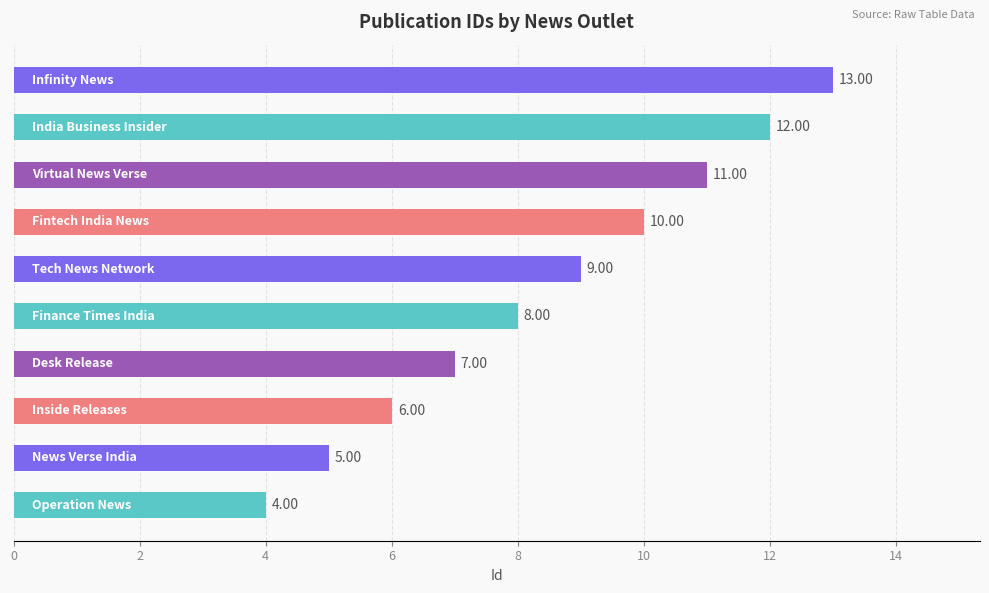

What is the difference between the maximum and second lowest values?

8